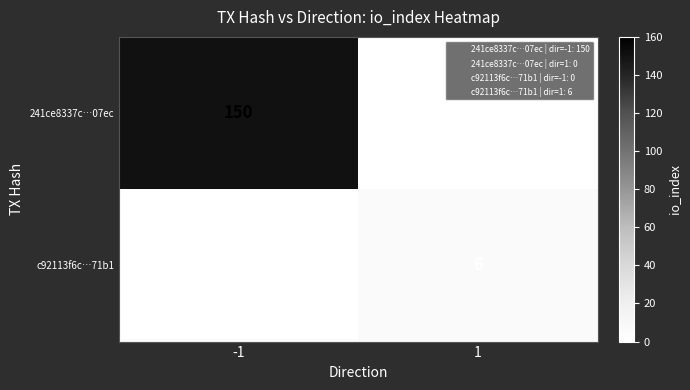

The value of 241ce8337c…07ec at 1 is 0. True or false?

True